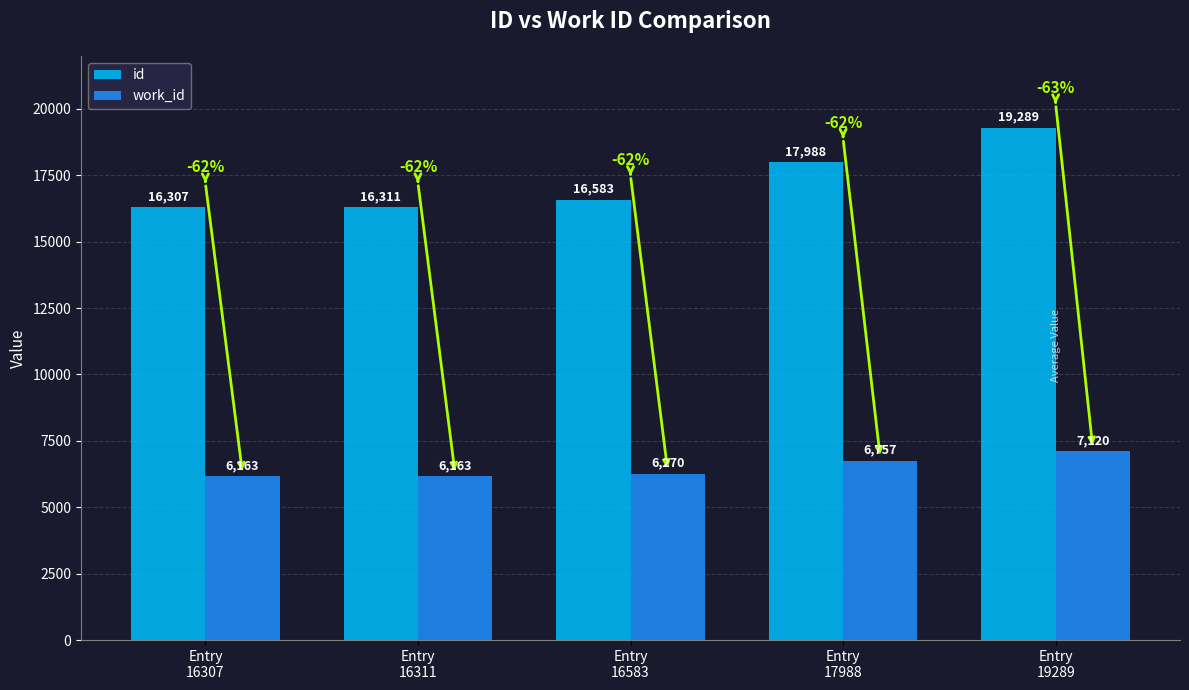

What is the minimum value for id?

16307